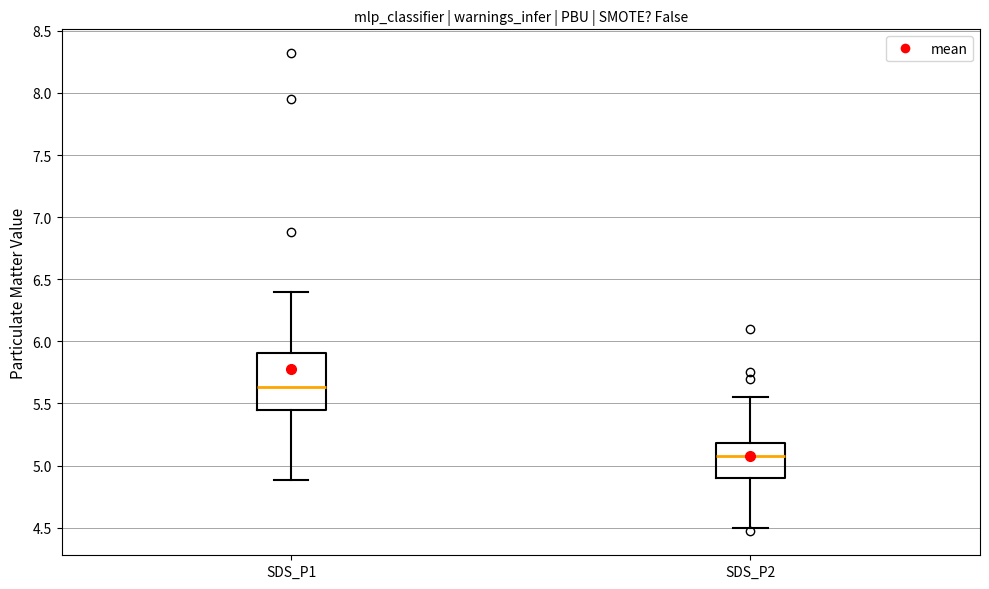

Comparing the boxes themselves (not the whiskers), which one is the tallest?

SDS_P1